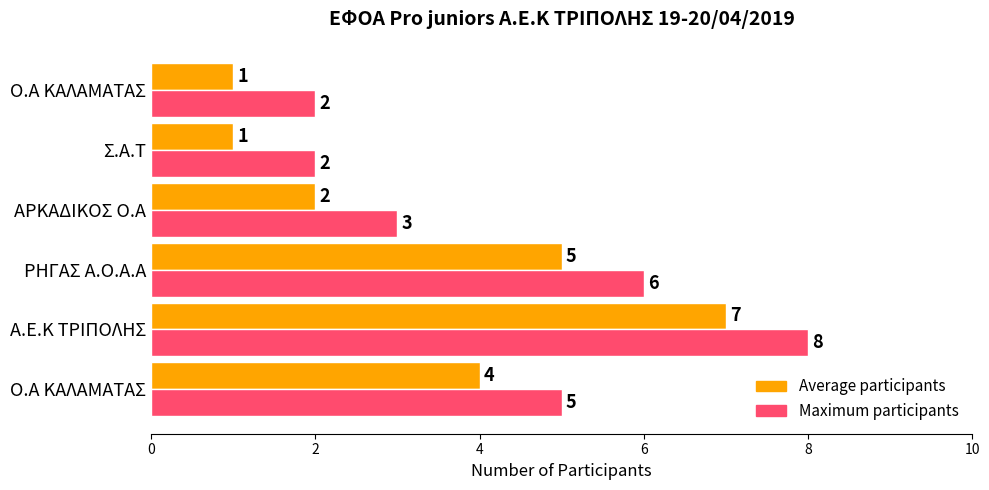

Rank the series by their maximum value, from highest to lowest.

Maximum participants, Average participants